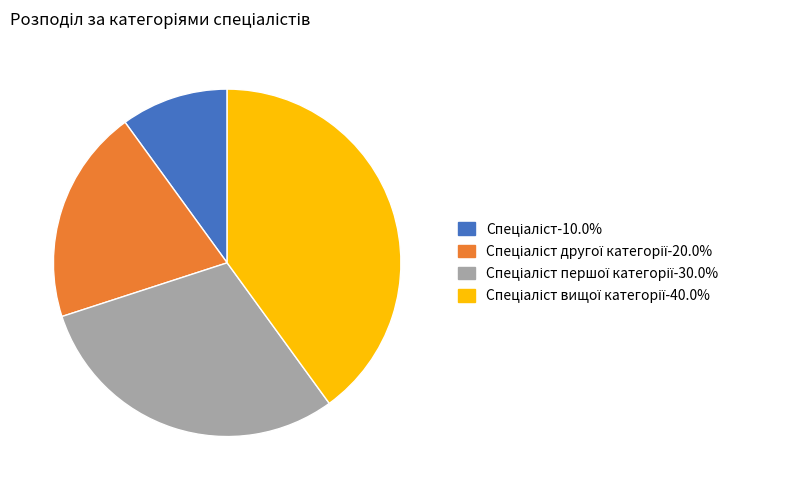

Does any single category account for the majority?

No